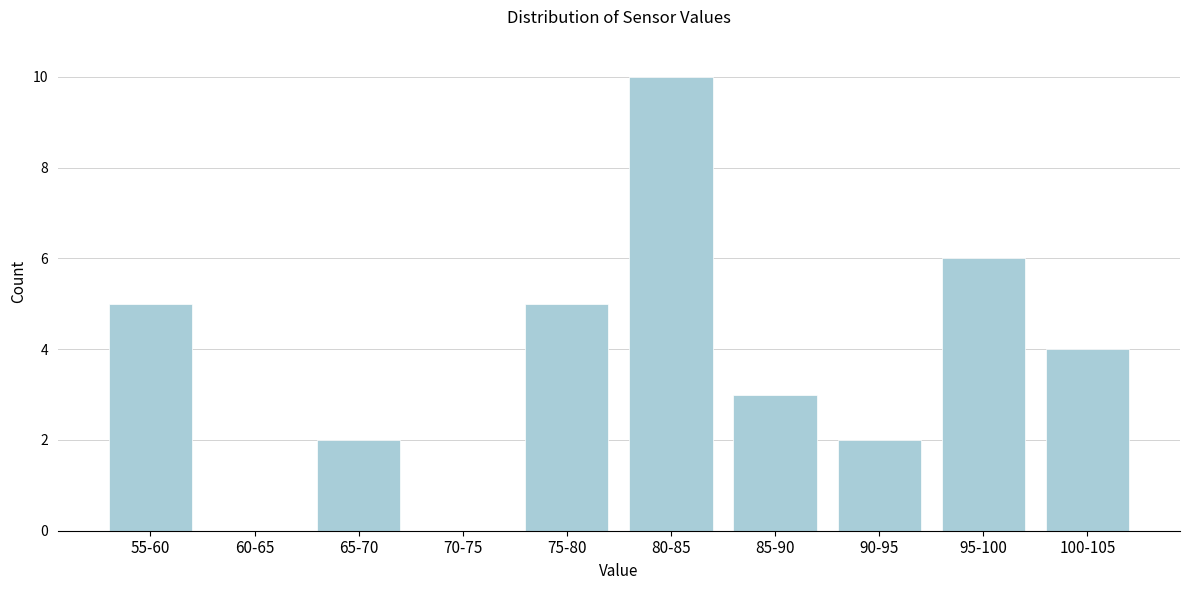

Reading left to right, transcribe all the data shown in this chart.

55-60=5	60-65=0	65-70=2	70-75=0	75-80=5	80-85=10	85-90=3	90-95=2	95-100=6	100-105=4